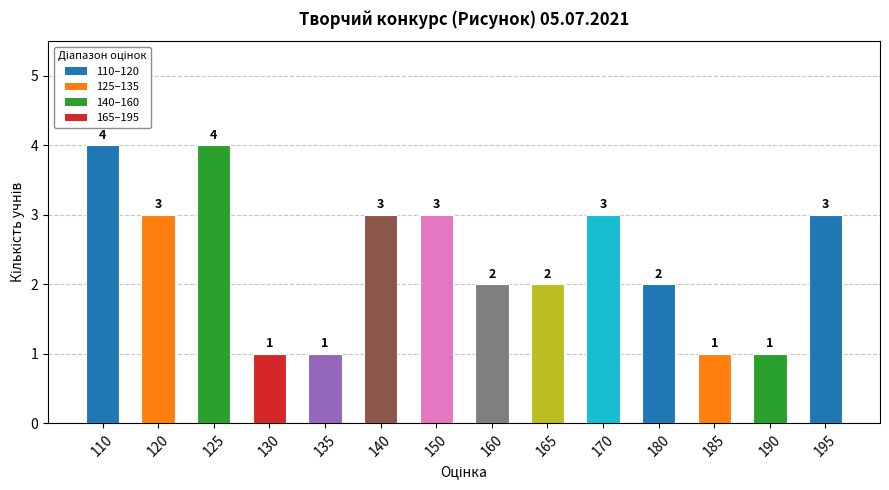

How many series are shown in this chart?

1